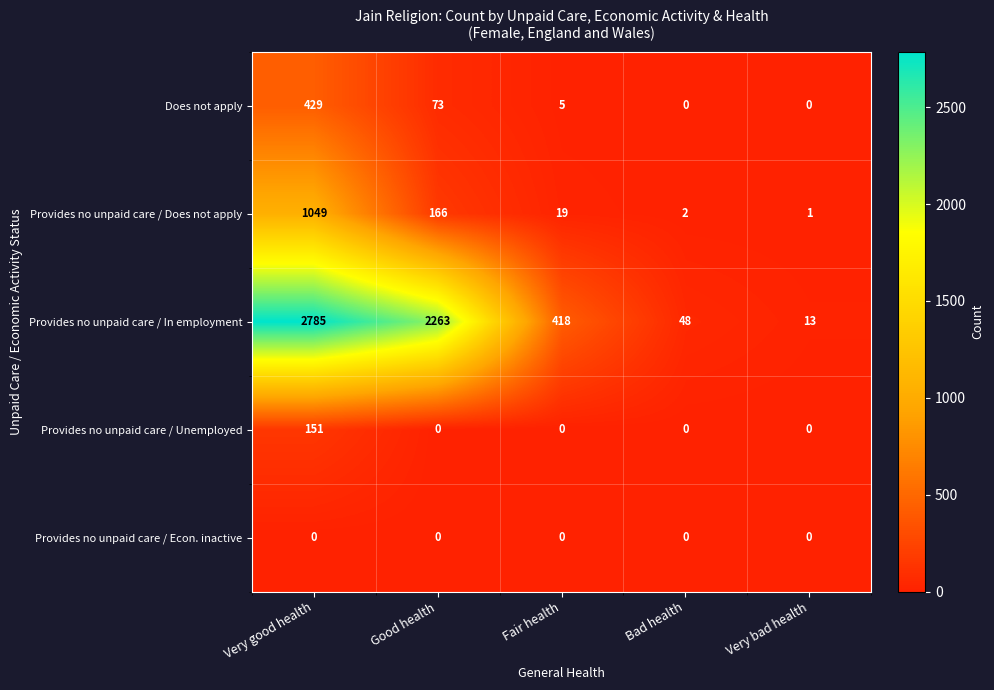

Reading left to right, list all the values displayed in this chart.

Does not apply: 429	73	5	0	0
Provides no unpaid care / Does not apply: 1049	166	19	2	1
Provides no unpaid care / In employment: 2785	2263	418	48	13
Provides no unpaid care / Unemployed: 151	0	0	0	0
Provides no unpaid care / Econ. inactive: 0	0	0	0	0